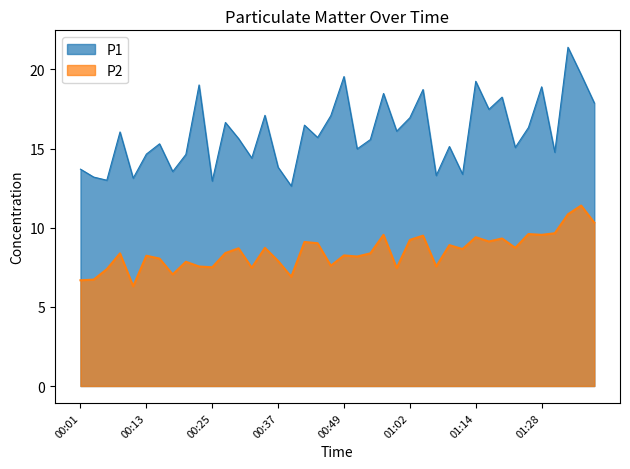

What is the difference between the highest and lowest values at 00:54?

7.2